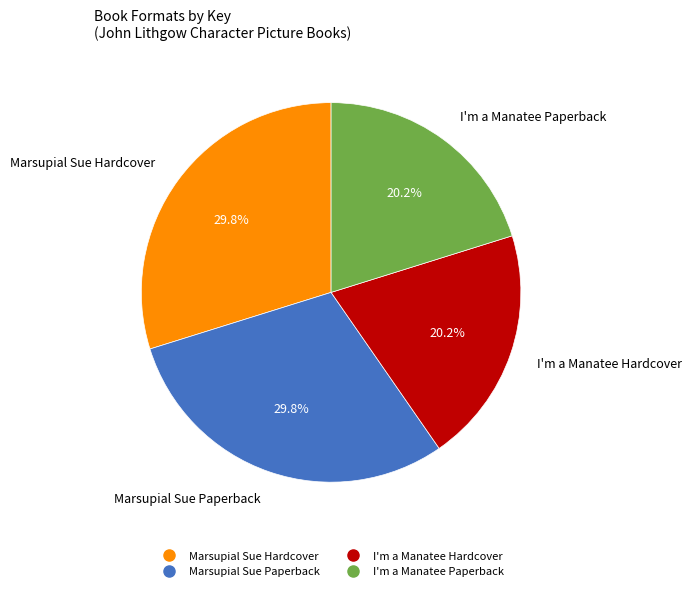

Which has a higher value, I'm a Manatee Paperback or Marsupial Sue Paperback?

Marsupial Sue Paperback